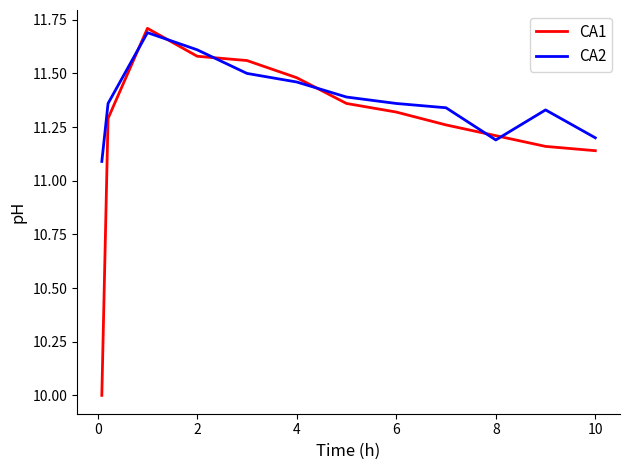

Which series has the widest spread of values?

CA1